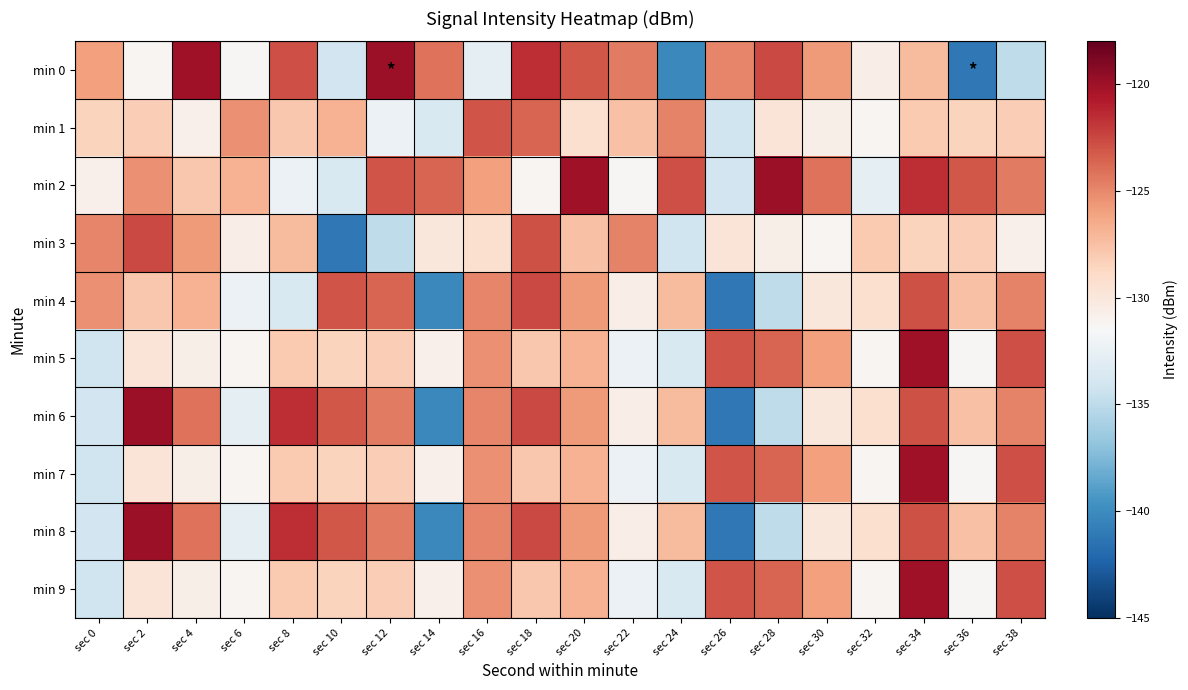

What is the spread (max minus min) of values at sec 34?

8.5